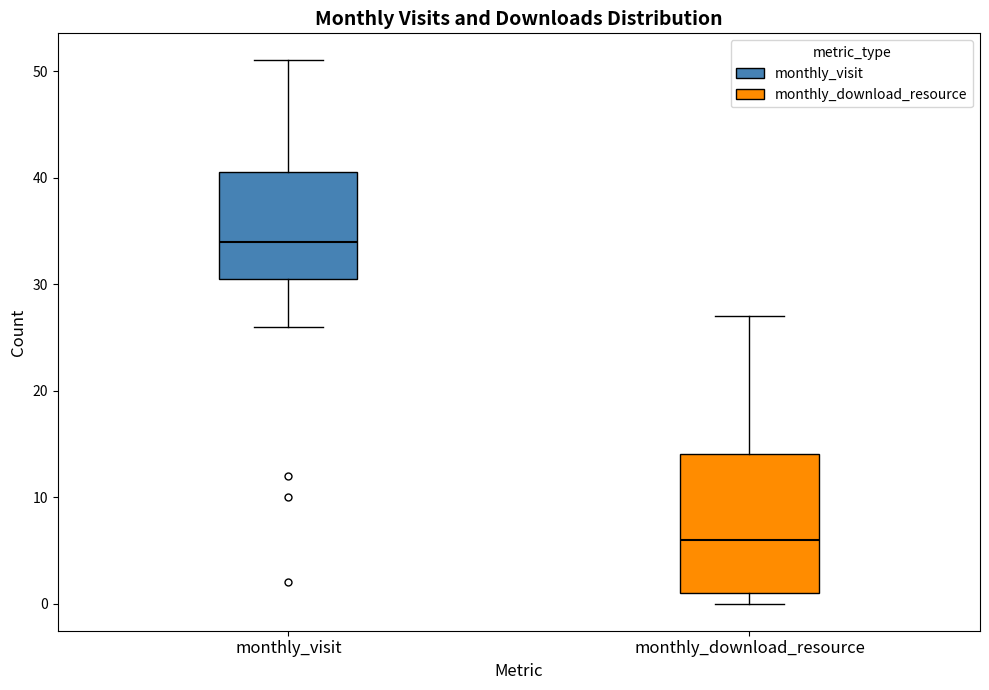

Which box's median line is the lowest?

monthly_download_resource